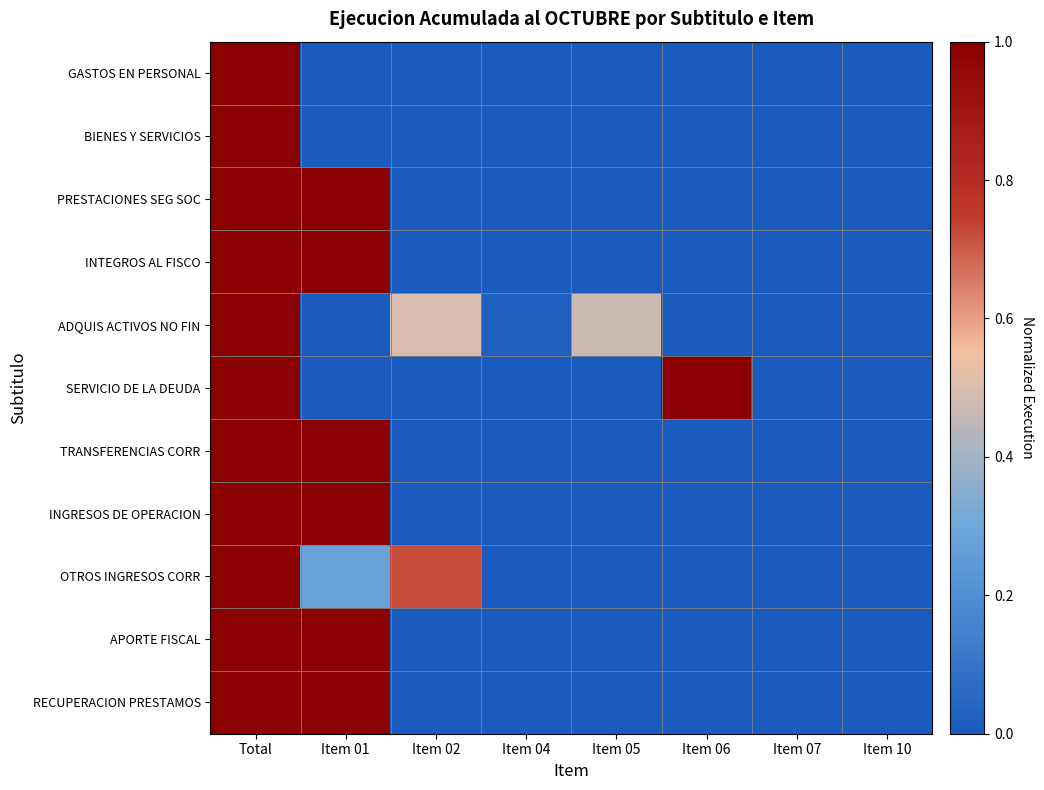

Which category has the lowest value across all series?

Item 01